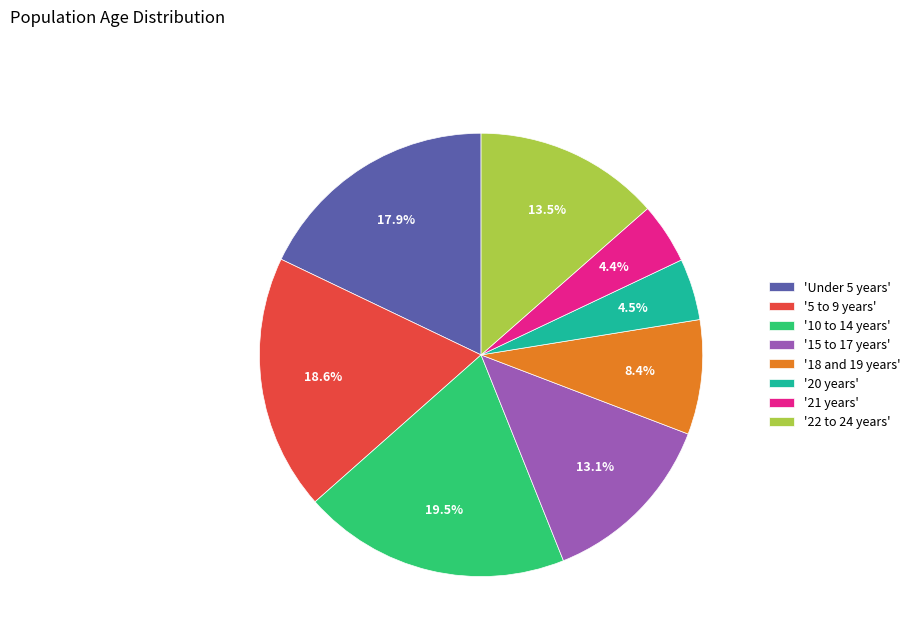

Which slice is the largest?

'10 to 14 years'